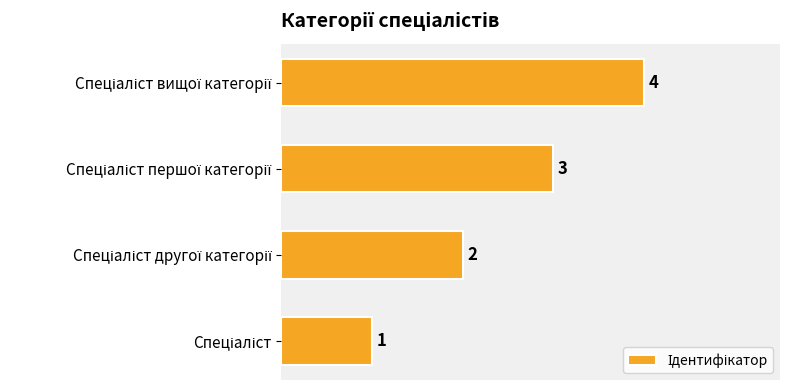

What is the difference between the maximum and minimum values?

3